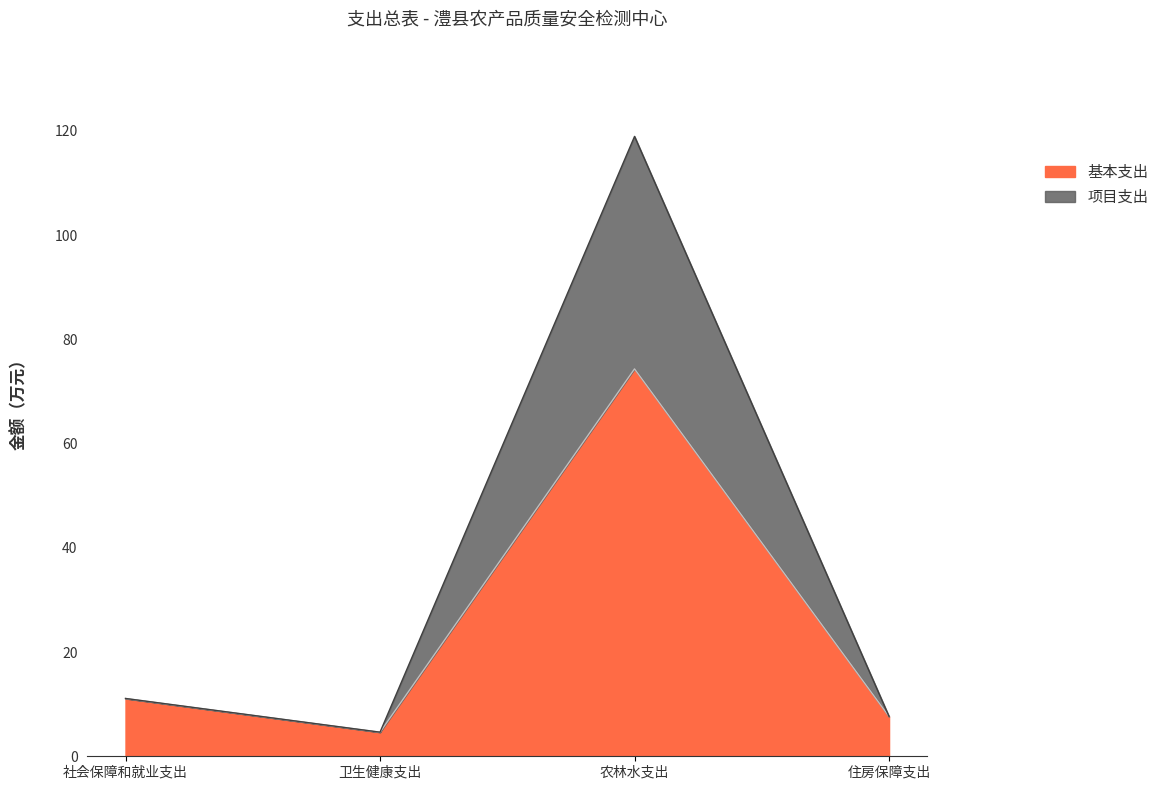

What are all the series names shown in the legend?

基本支出, 项目支出